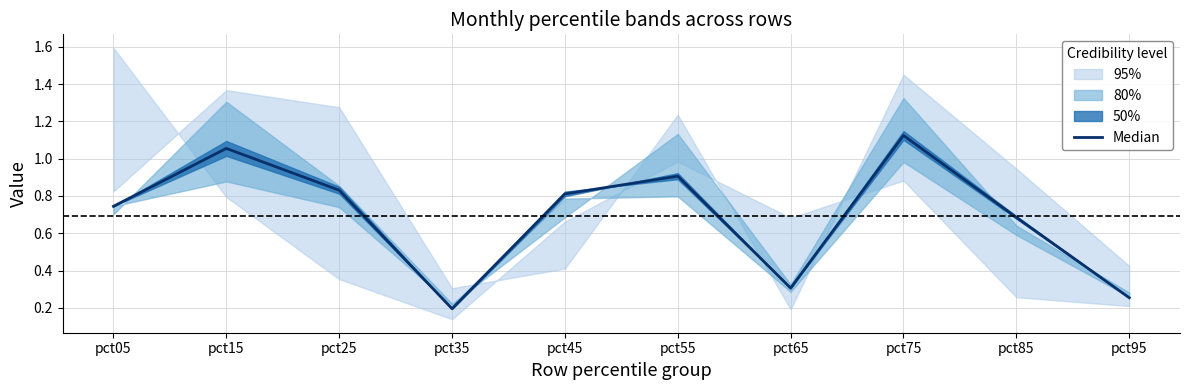

At which category does the data reach its first local peak?

pct15